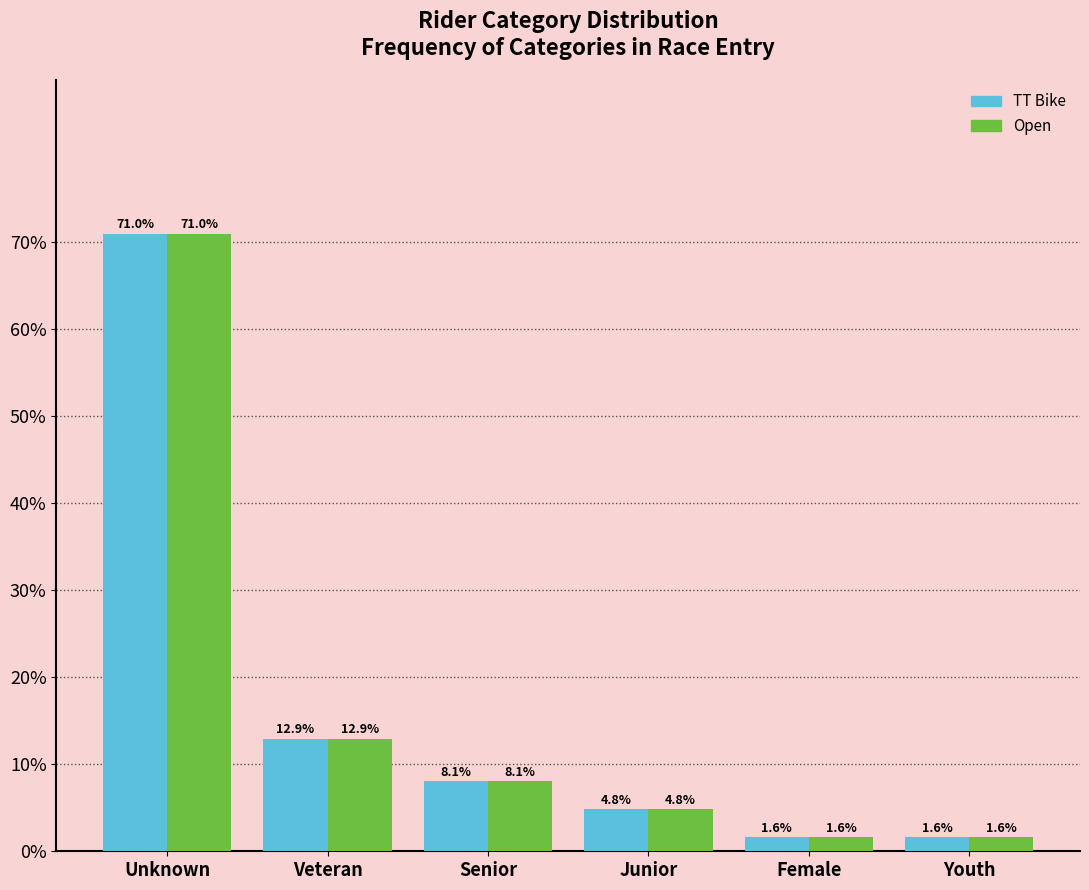

Reading left to right, extract all data points from this chart.

TT Bike: Unknown=71.0	Veteran=12.9	Senior=8.1	Junior=4.8	Female=1.6	Youth=1.6
Open: Unknown=71.0	Veteran=12.9	Senior=8.1	Junior=4.8	Female=1.6	Youth=1.6